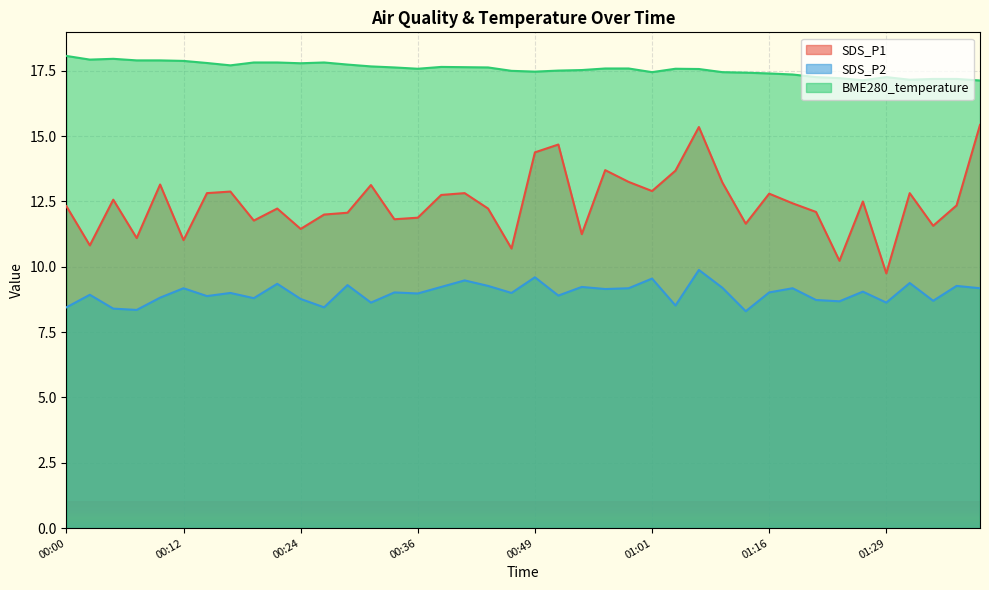

What are all the series names shown in the legend?

SDS_P1, SDS_P2, BME280_temperature